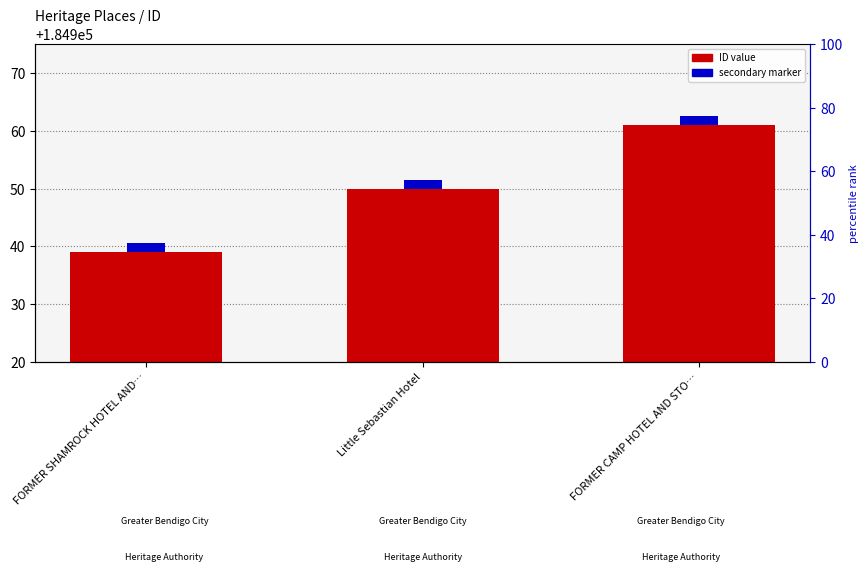

What position from the right is Little Sebastian Hotel?

2